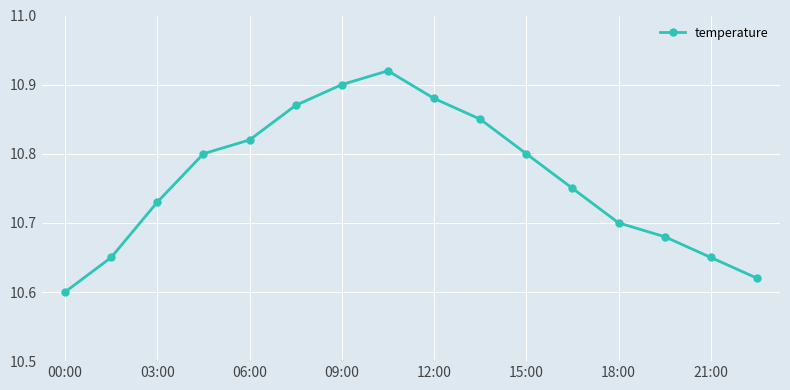

True or false: the data has more than 2 interior local peaks.

False